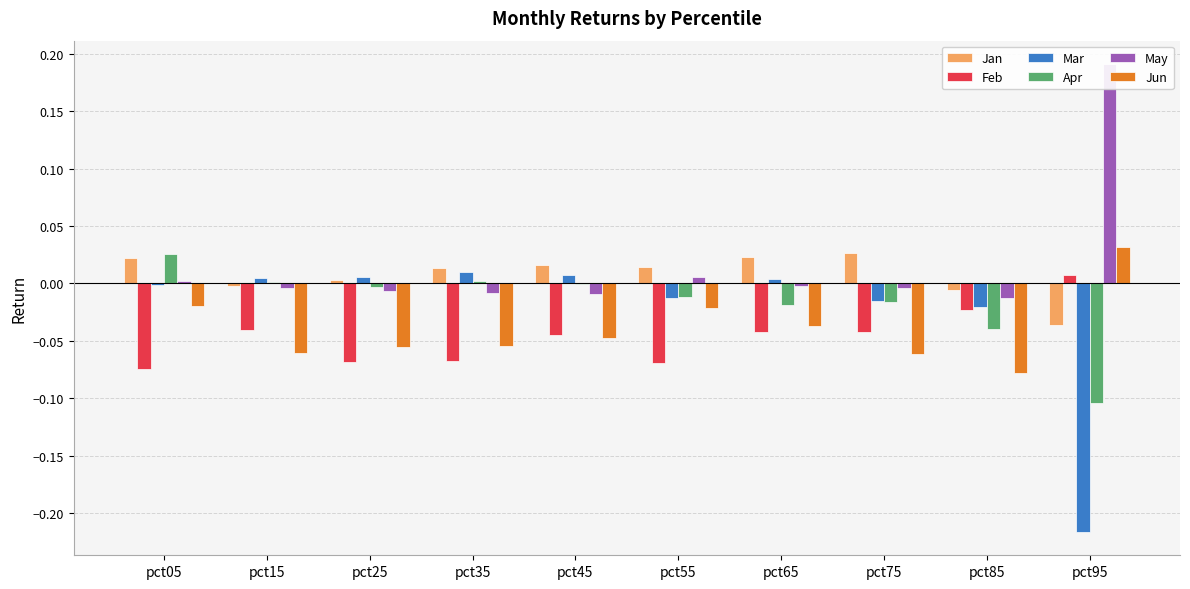

At which label is Jun closest to 0?

pct05